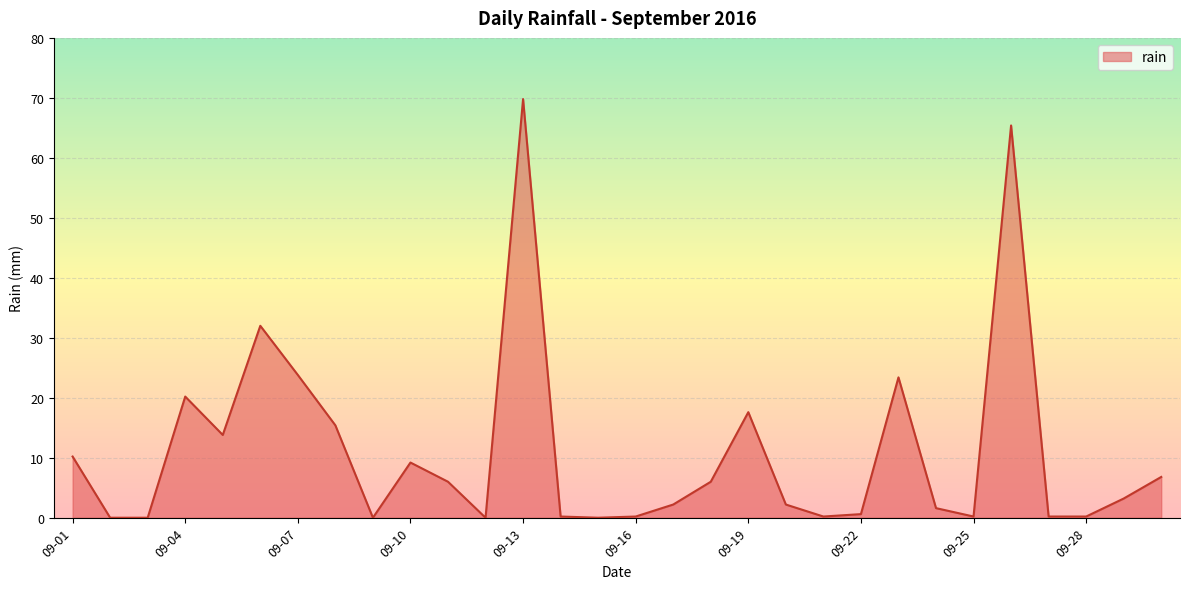

What is the greatest value displayed?

69.8